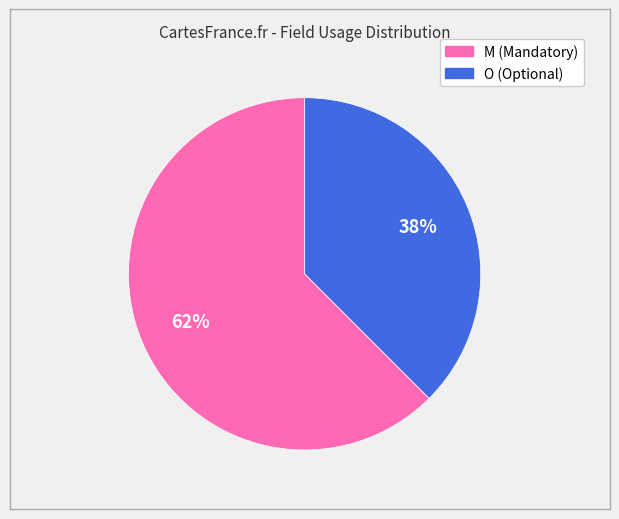

Is the sum of O and M greater than half?

Yes